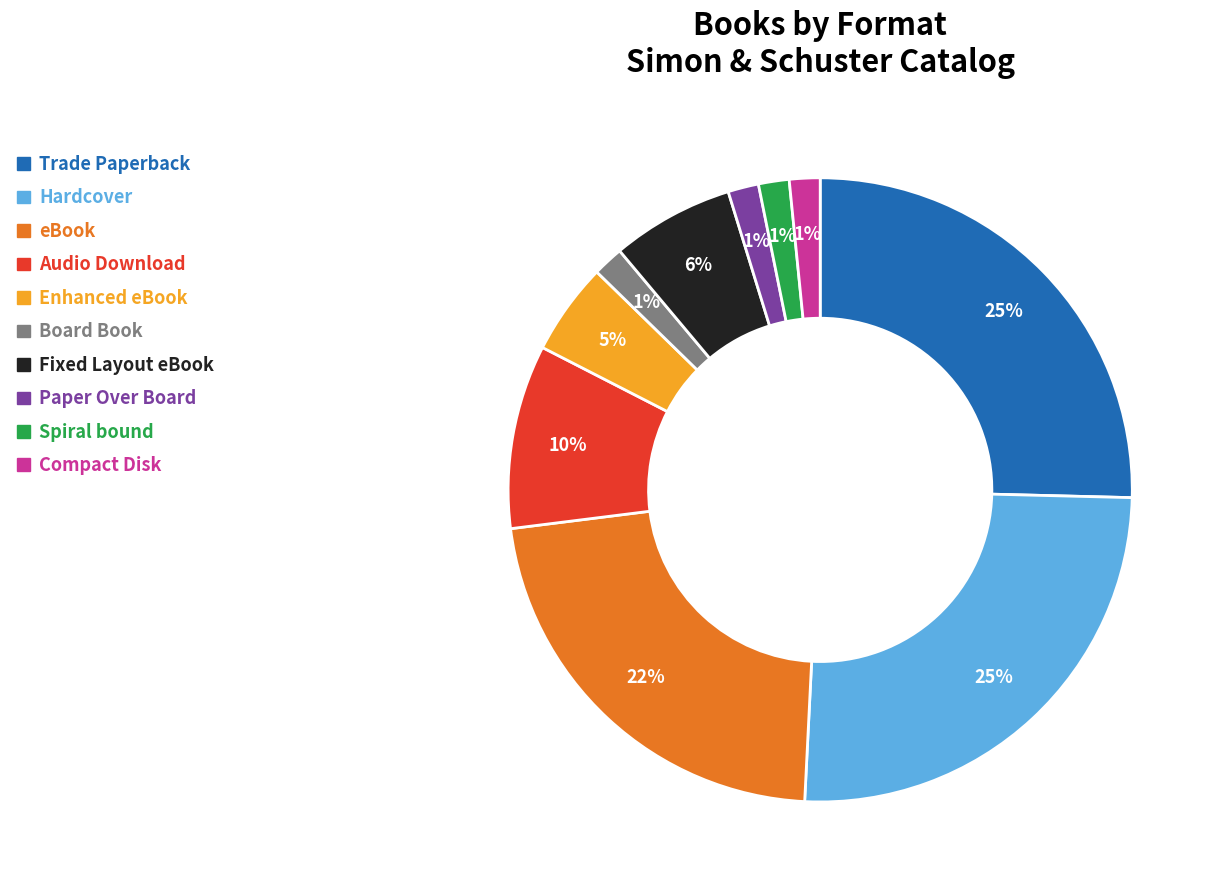

Is Board Book the majority of the pie?

No